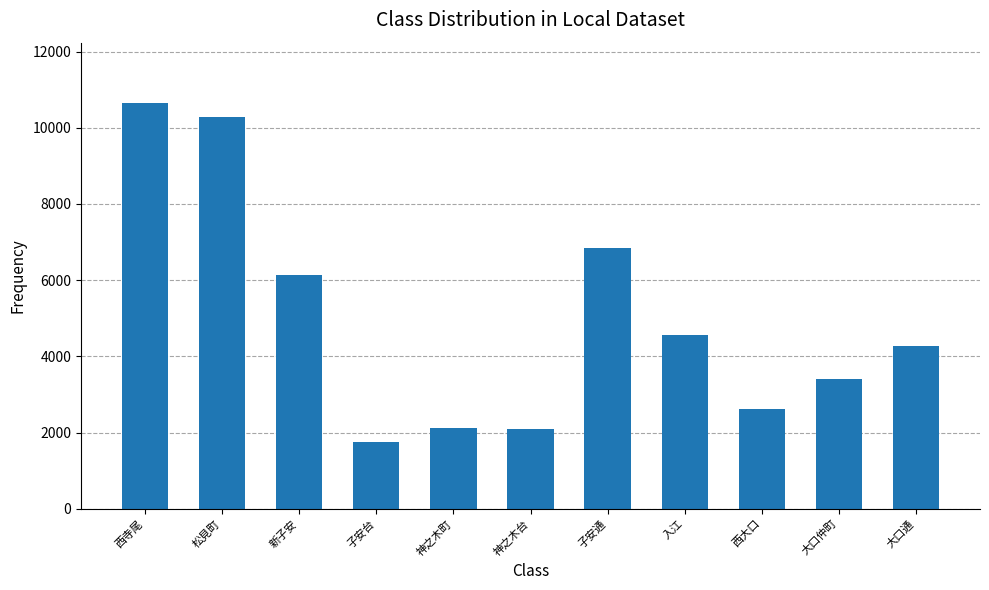

The value at 神之木町 is 2132. True or false?

True